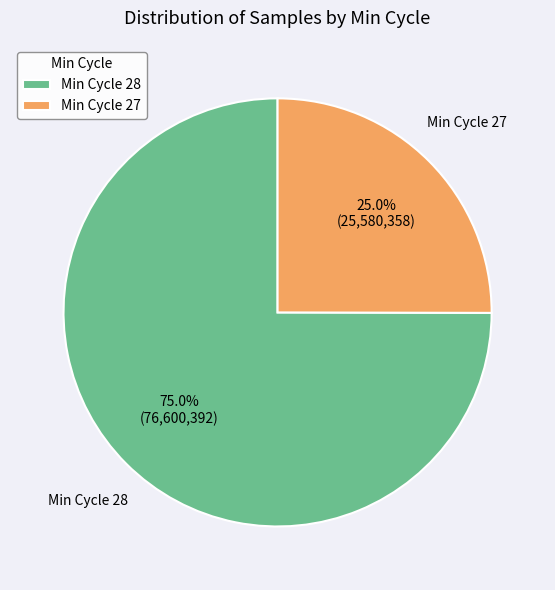

What is the ratio of the value at Min Cycle 28 to the value at Min Cycle 27?

3.0